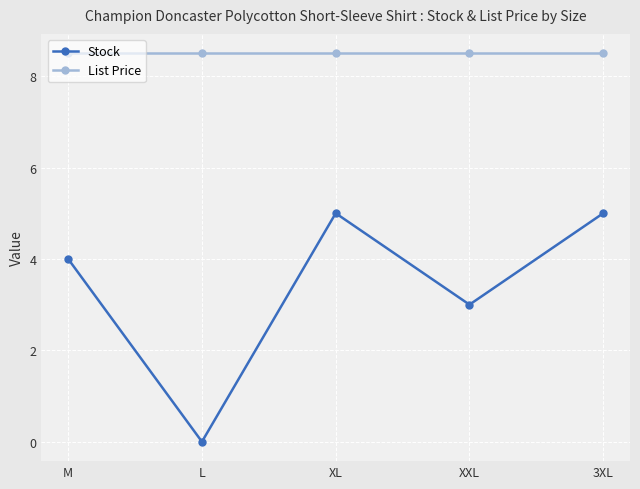

What value does the Stock series have at XXL?

3.0